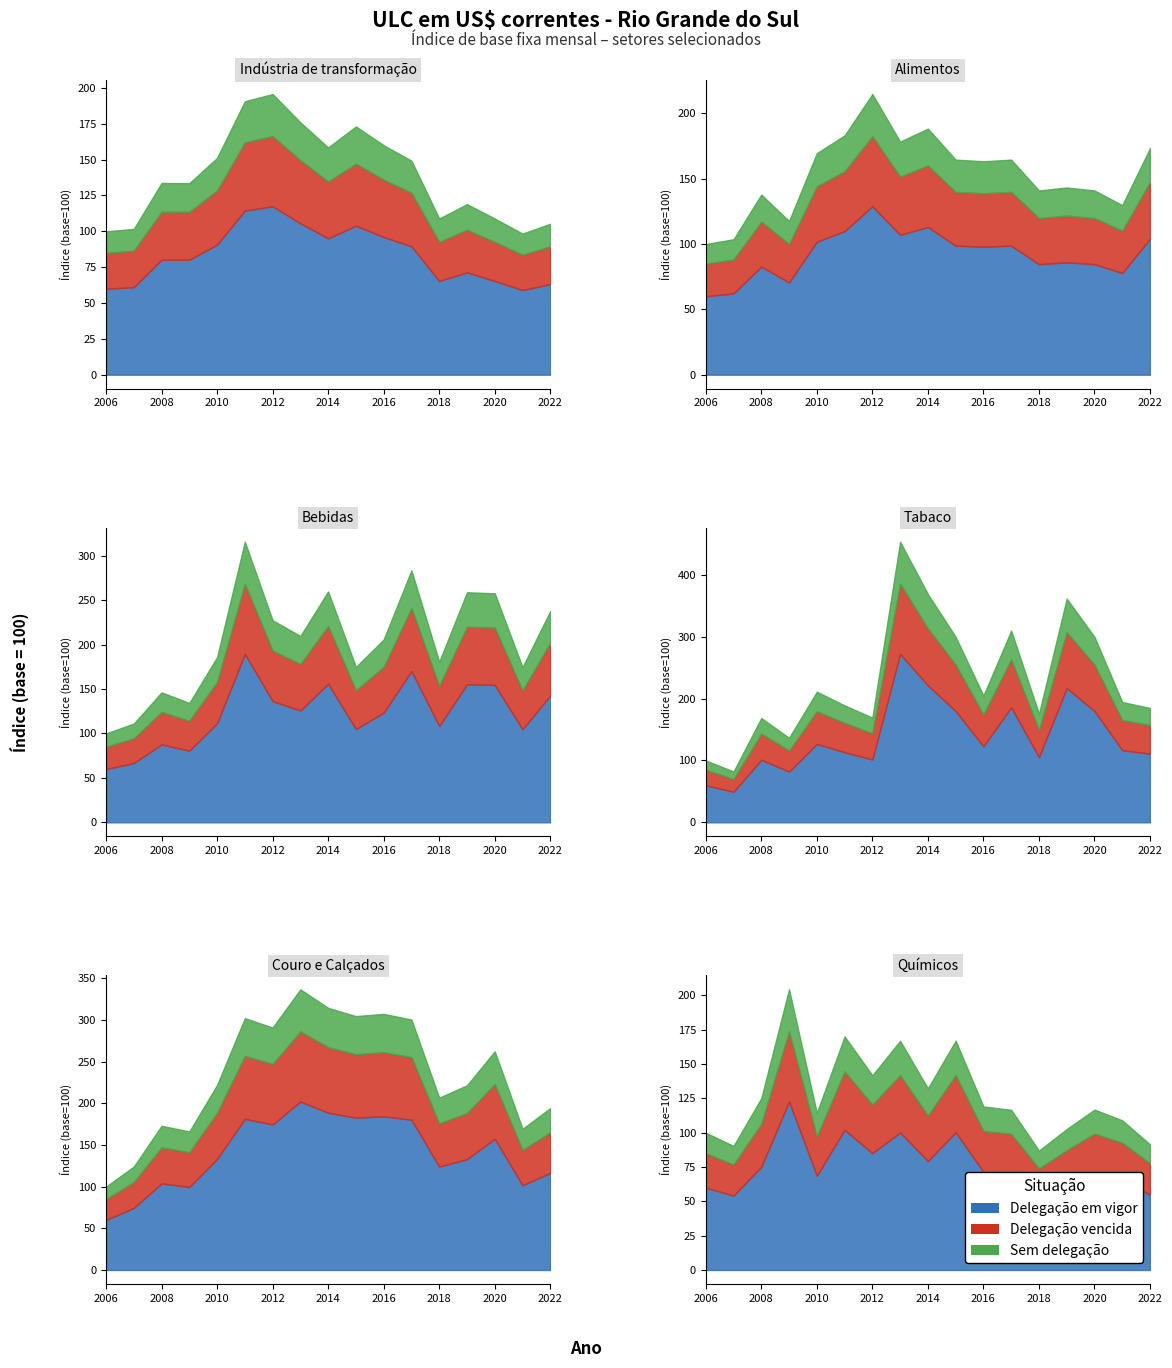

True or false: Alimentos has a value of 173.4 at 2022-01.

True